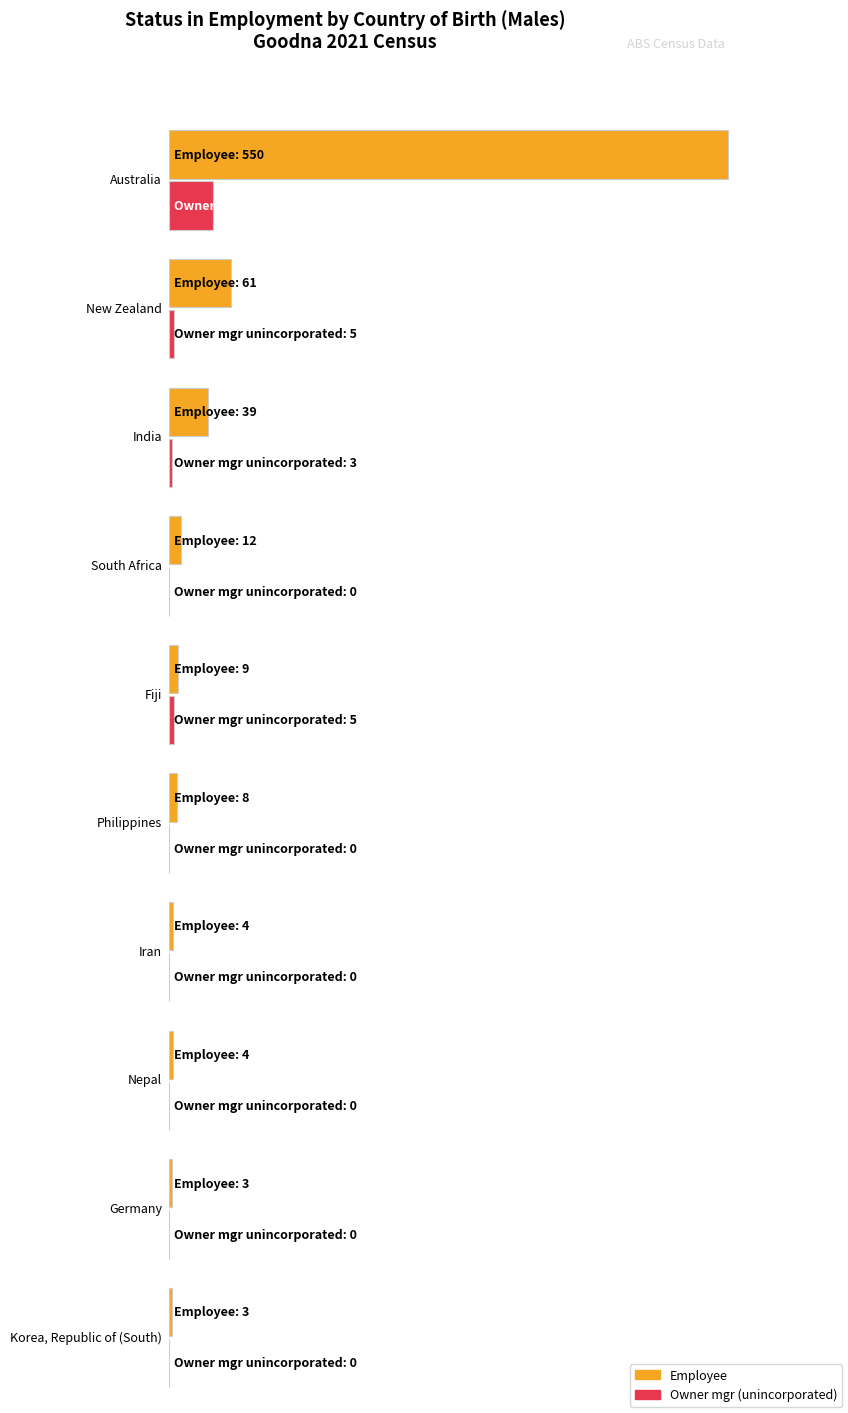

What is the maximum value shown in the chart?

550